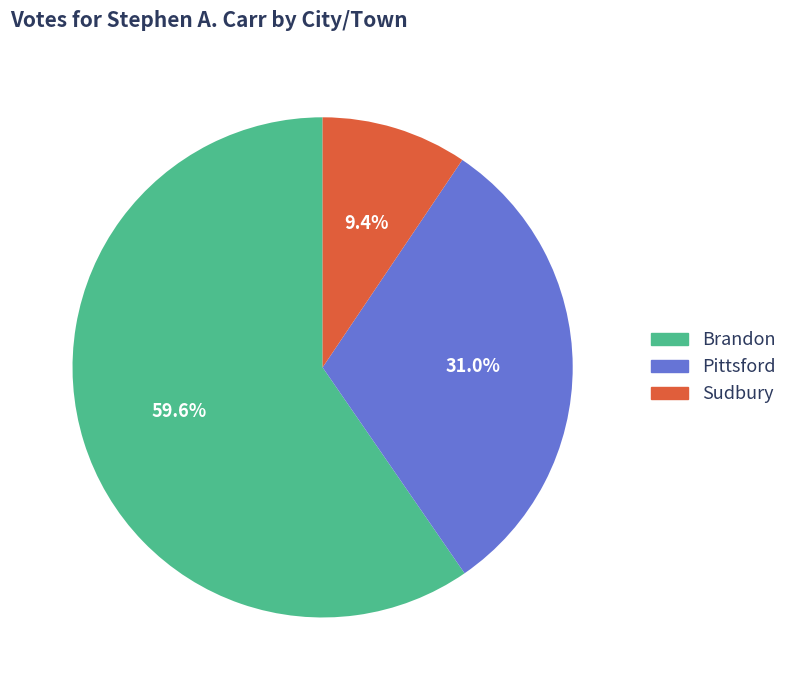

To the nearest percent, what is the difference between the Sudbury and Brandon slice percentages?

50%